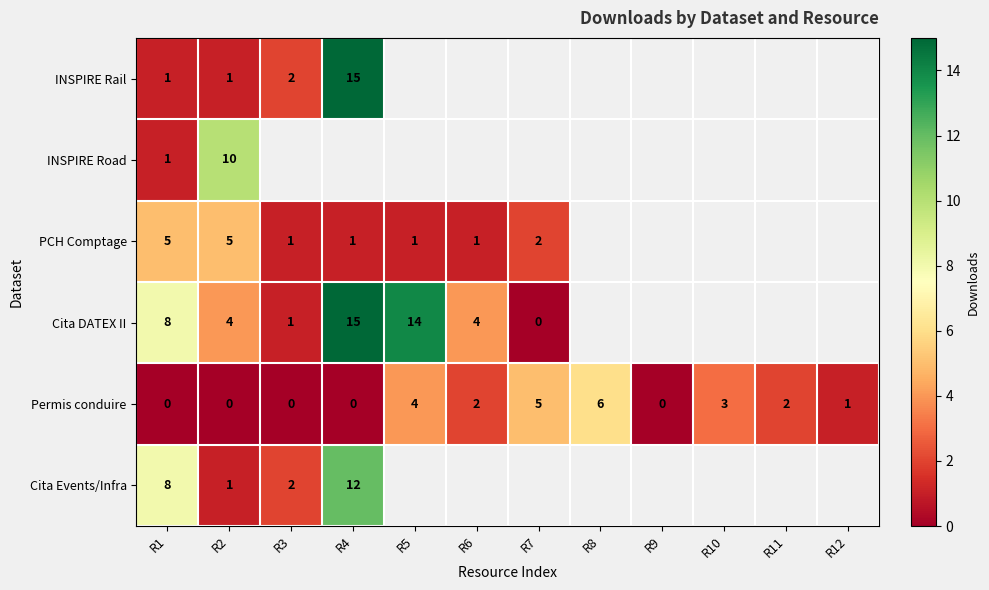

The value of Permis conduire at R10 is 3.0. True or false?

True